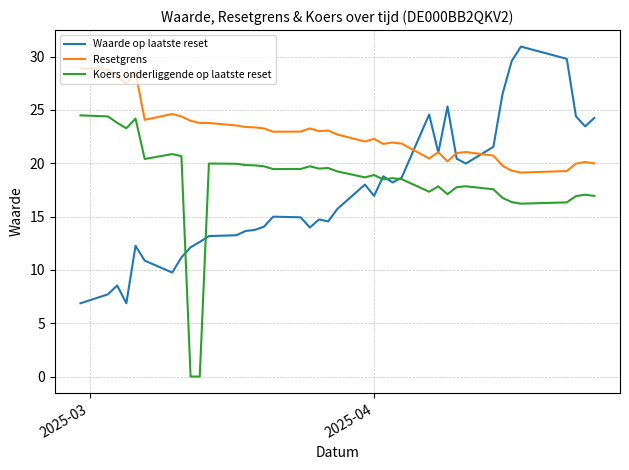

What is the highest value of the Waarde op laatste reset series?

30.9